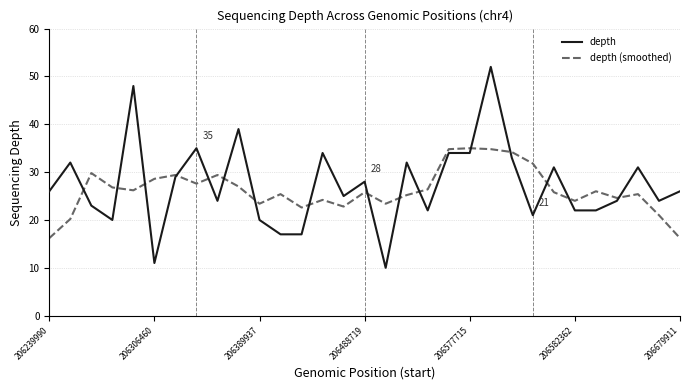

True or false: depth and depth (smoothed) cross at least once.

True